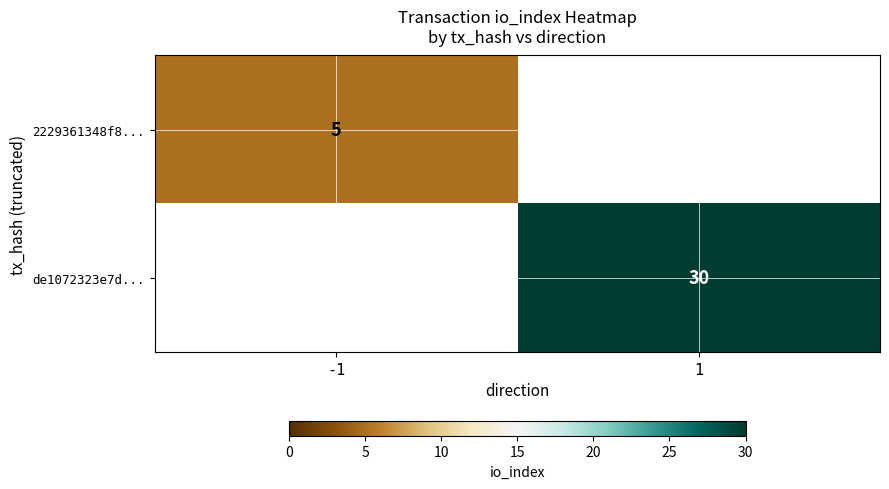

True or false: de1072323e7d... has a value of 44 at 1.

False